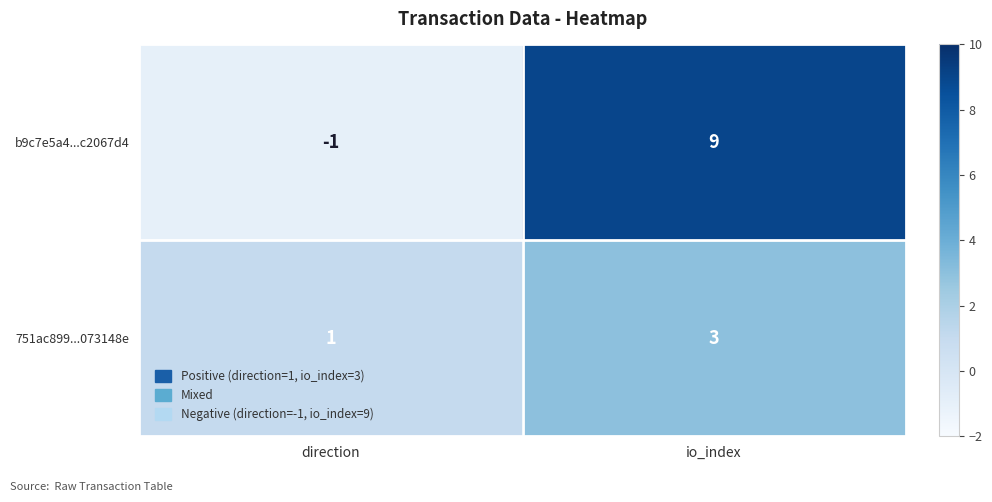

The 751ac899...073148e series shows 3 at io_index. True or false?

True